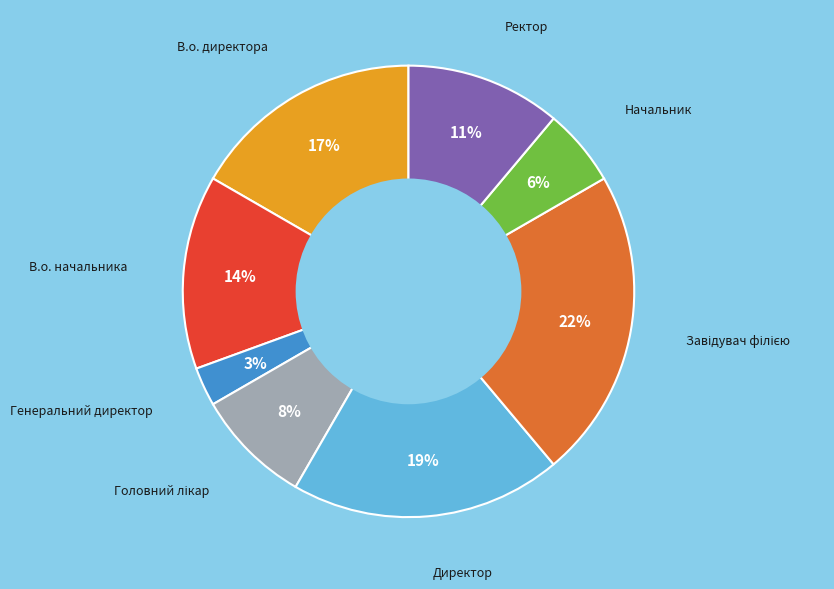

Does any single category account for the majority?

No